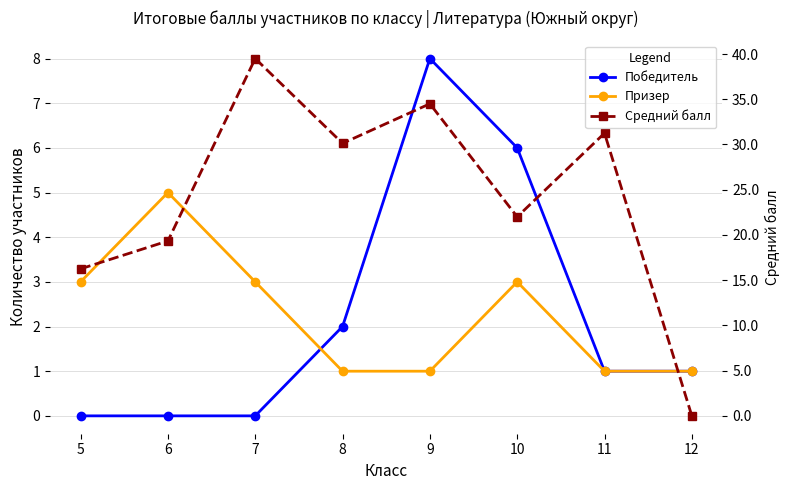

Is the value of Победитель at 8 greater than the value of Призер at 11?

Yes